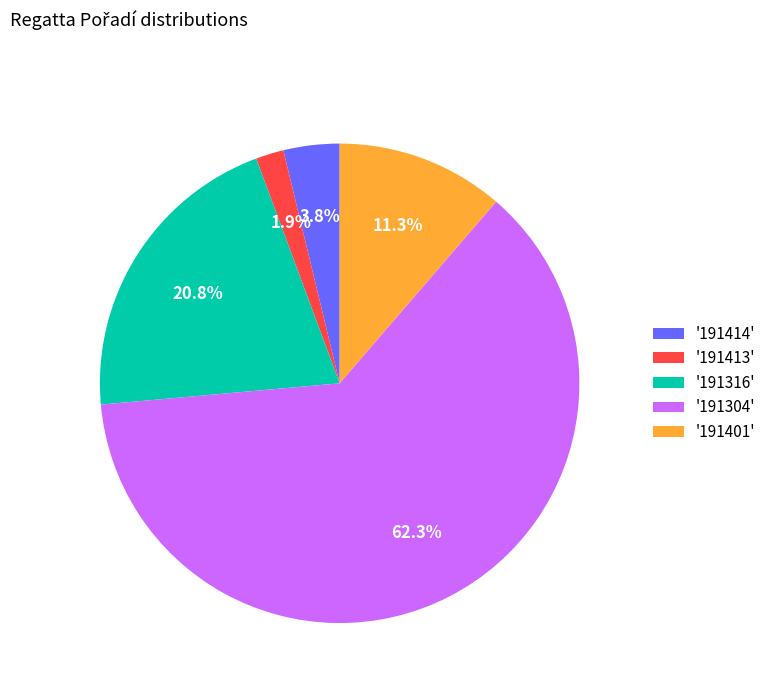

What is the ratio of the value at '191304' to the value at '191401'?

5.5